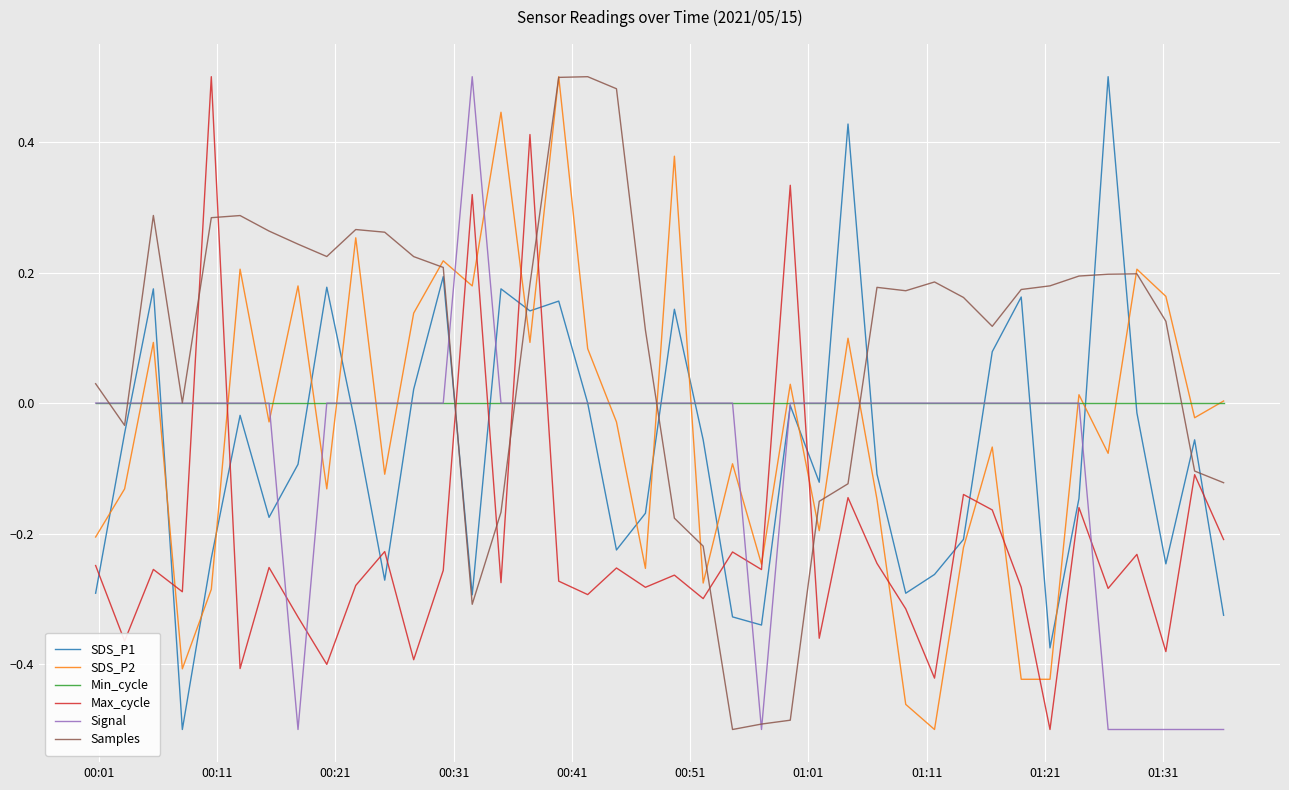

Which series has the largest total across all categories?

Samples